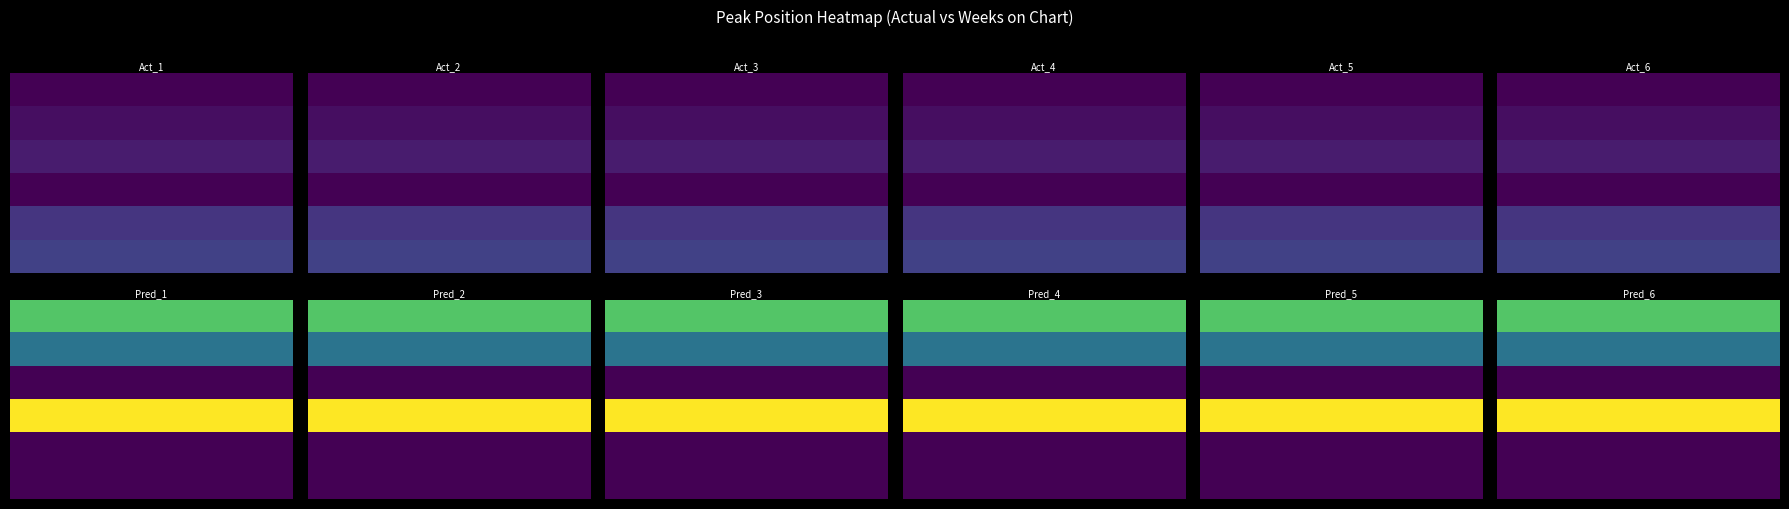

What is the difference between the highest and lowest values at 4?

26